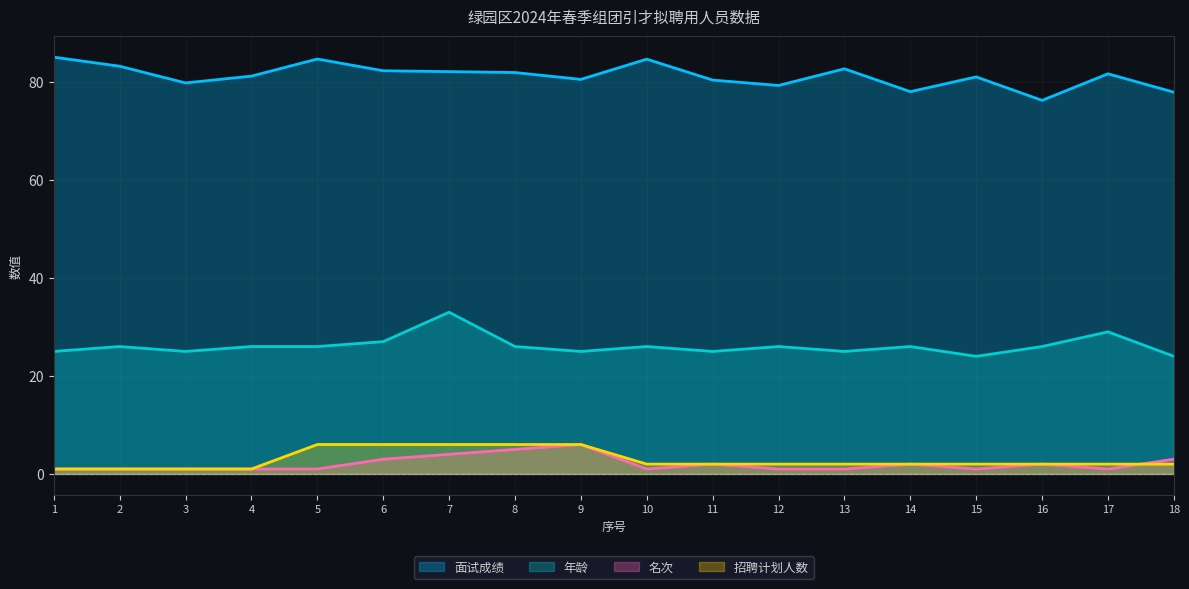

Which has a higher value, 11 or 8?

8